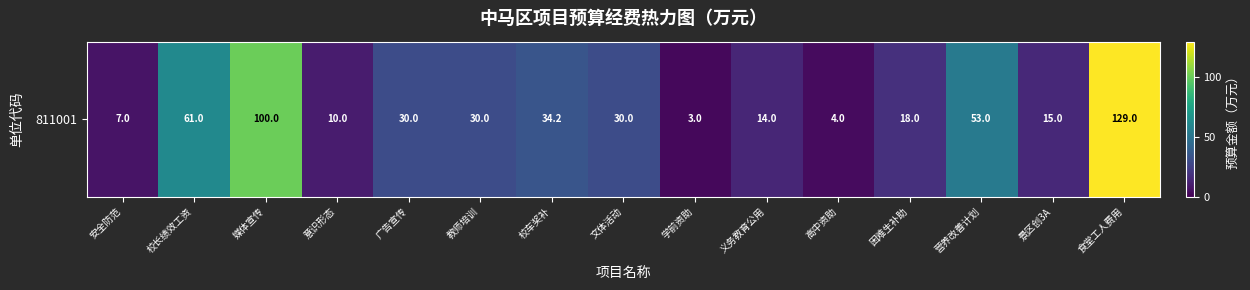

The chart shows a value of 8.0 at 景区创3A. True or false?

False